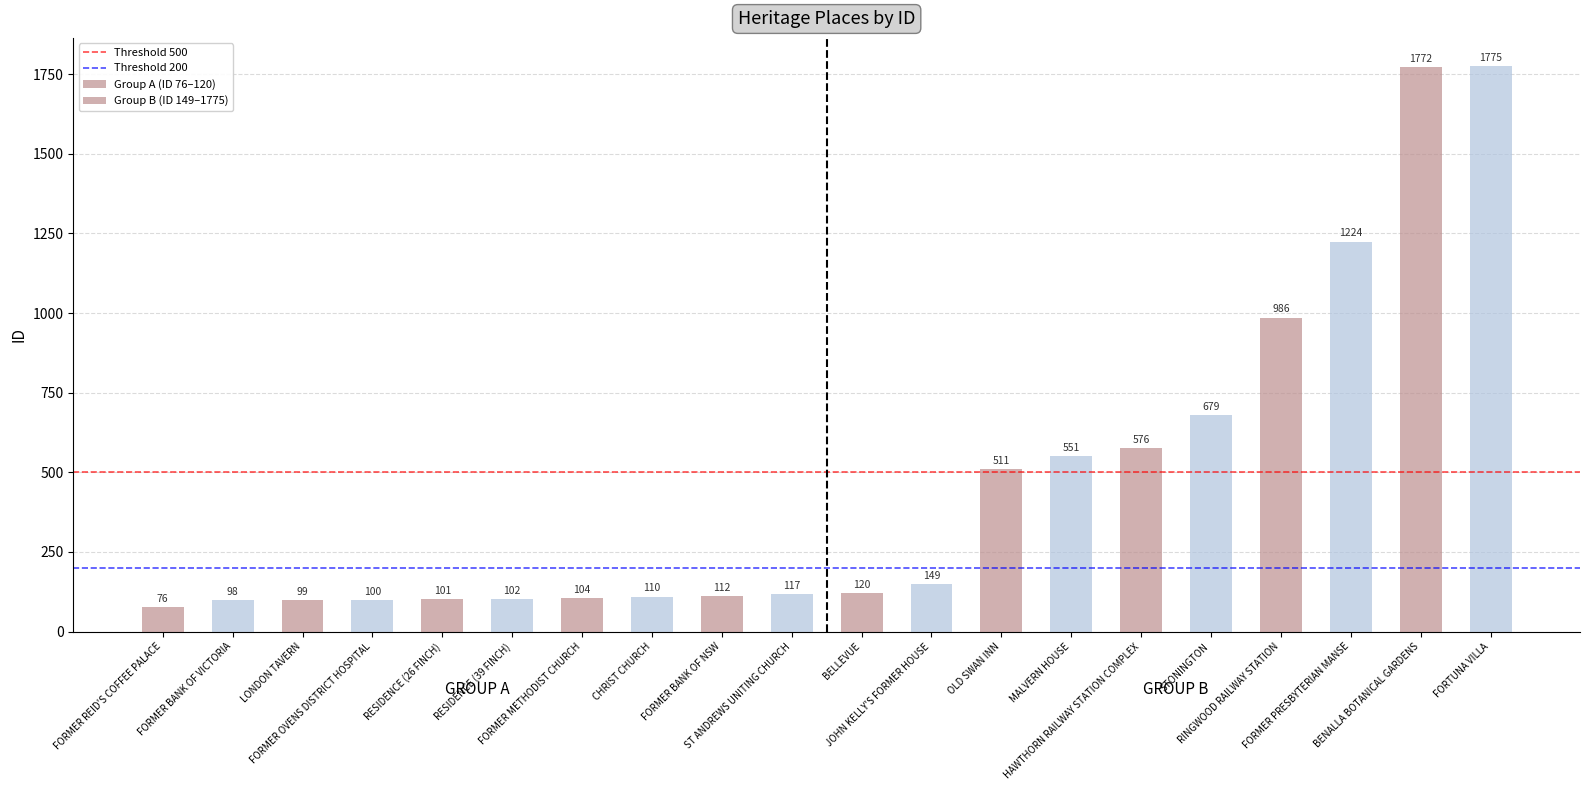

List the labels in order of value, largest first.

FORTUNA VILLA, BENALLA BOTANICAL GARDENS, FORMER PRESBYTERIAN MANSE, RINGWOOD RAILWAY STATION, STONINGTON, HAWTHORN RAILWAY STATION COMPLEX, MALVERN HOUSE, OLD SWAN INN, JOHN KELLY'S FORMER HOUSE, BELLEVUE, ST ANDREWS UNITING CHURCH, FORMER BANK OF NSW, CHRIST CHURCH, FORMER METHODIST CHURCH, RESIDENCE (39 FINCH), RESIDENCE (26 FINCH), FORMER OVENS DISTRICT HOSPITAL, LONDON TAVERN, FORMER BANK OF VICTORIA, FORMER REID'S COFFEE PALACE